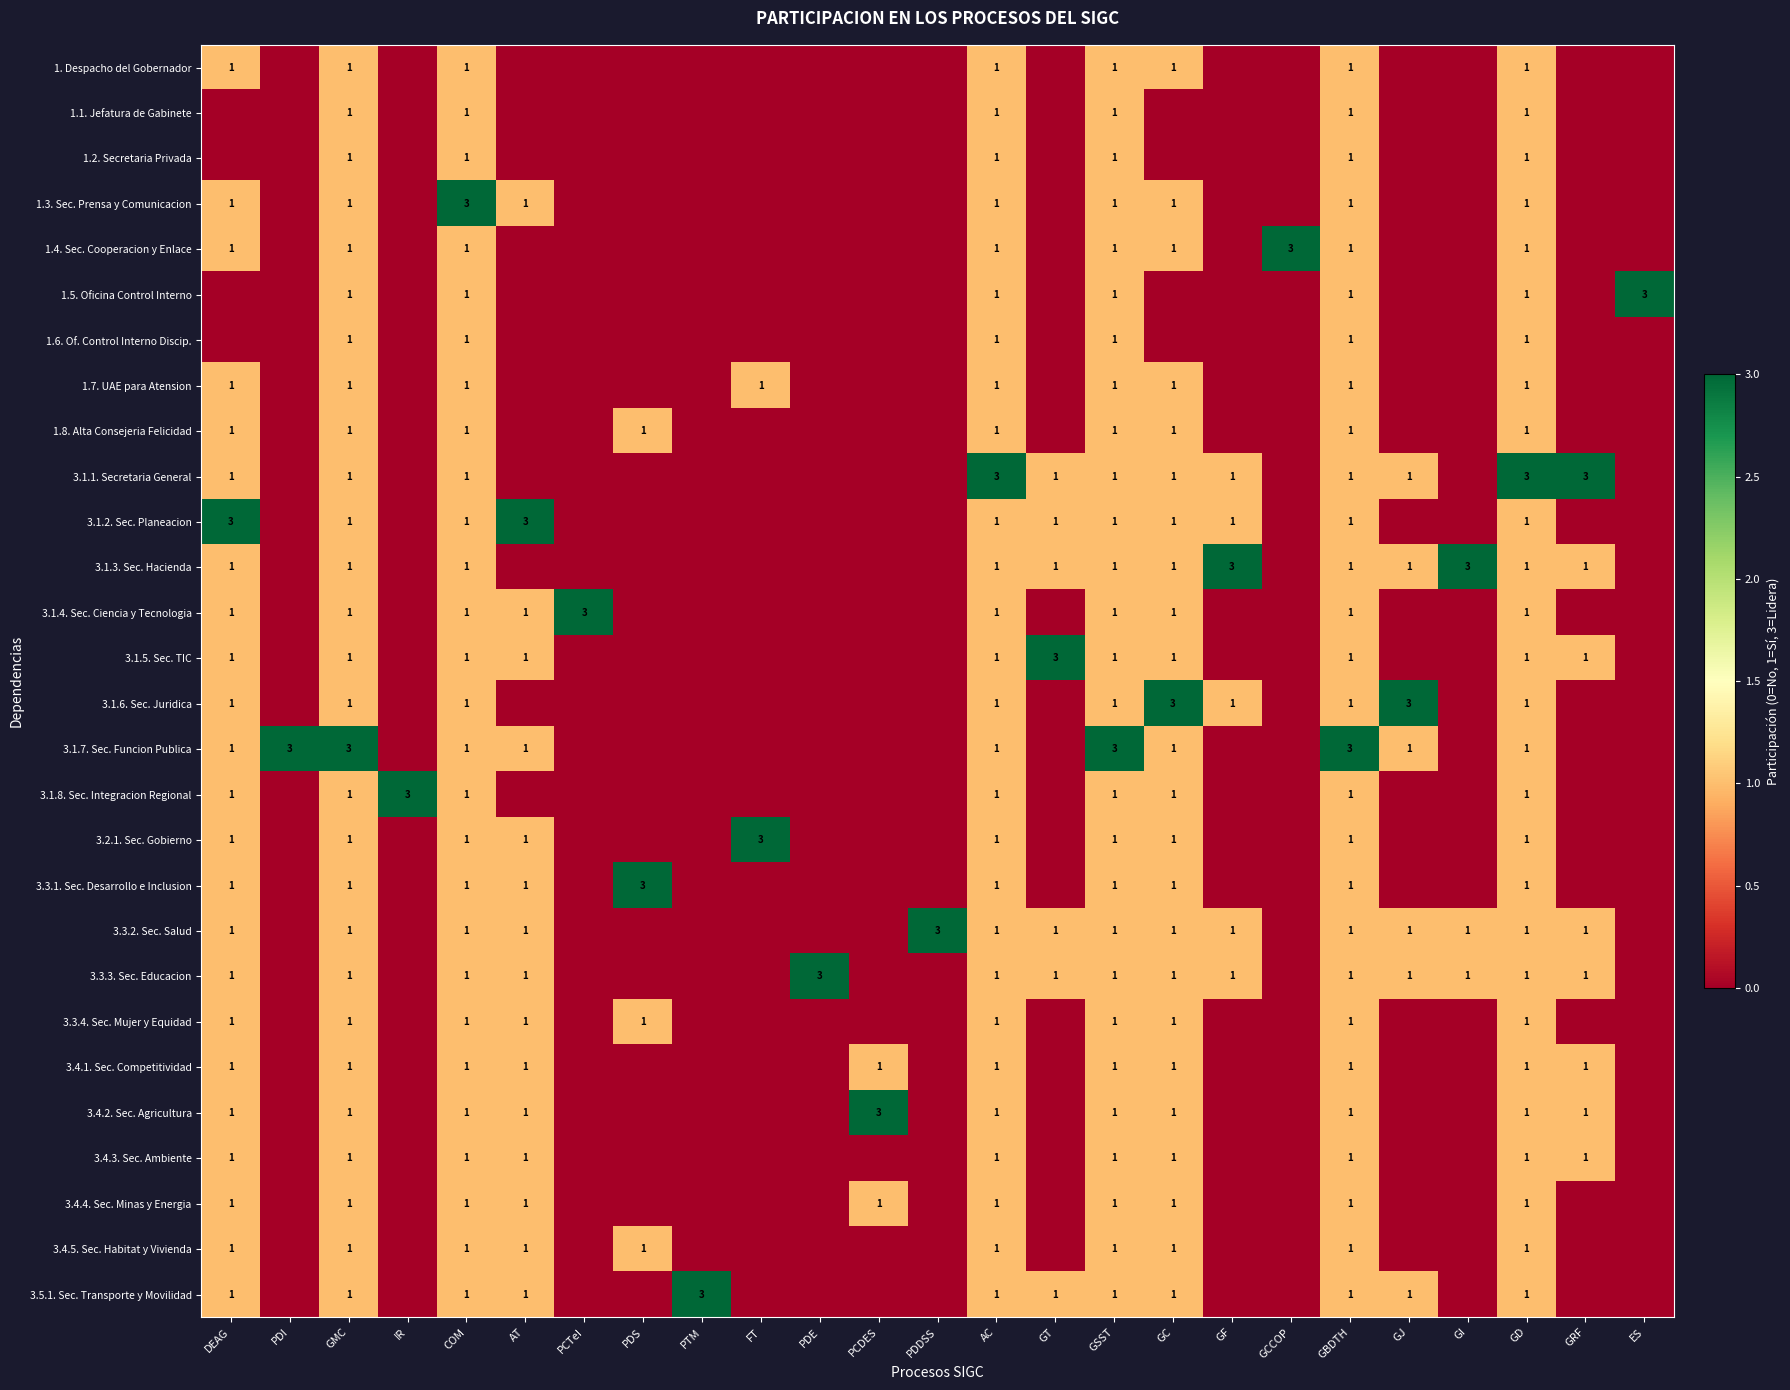

True or false: 3.3.3. Sec. Educacion has a value of 2 at GBDTH.

False